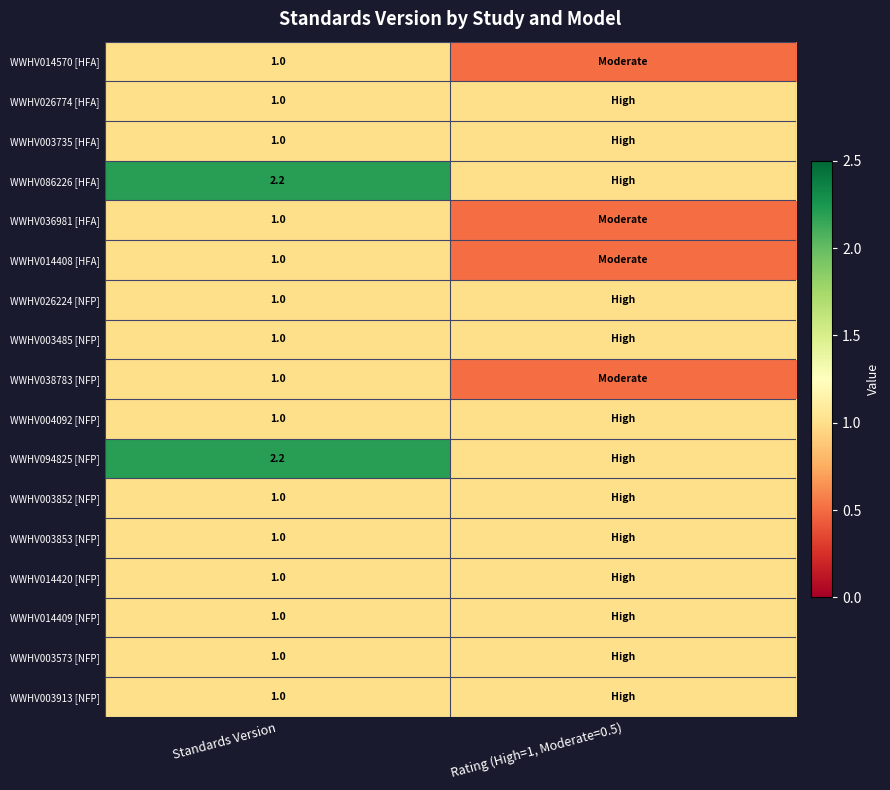

The WWHV094825 [NFP] series shows 2.2 at Standards Version. True or false?

True